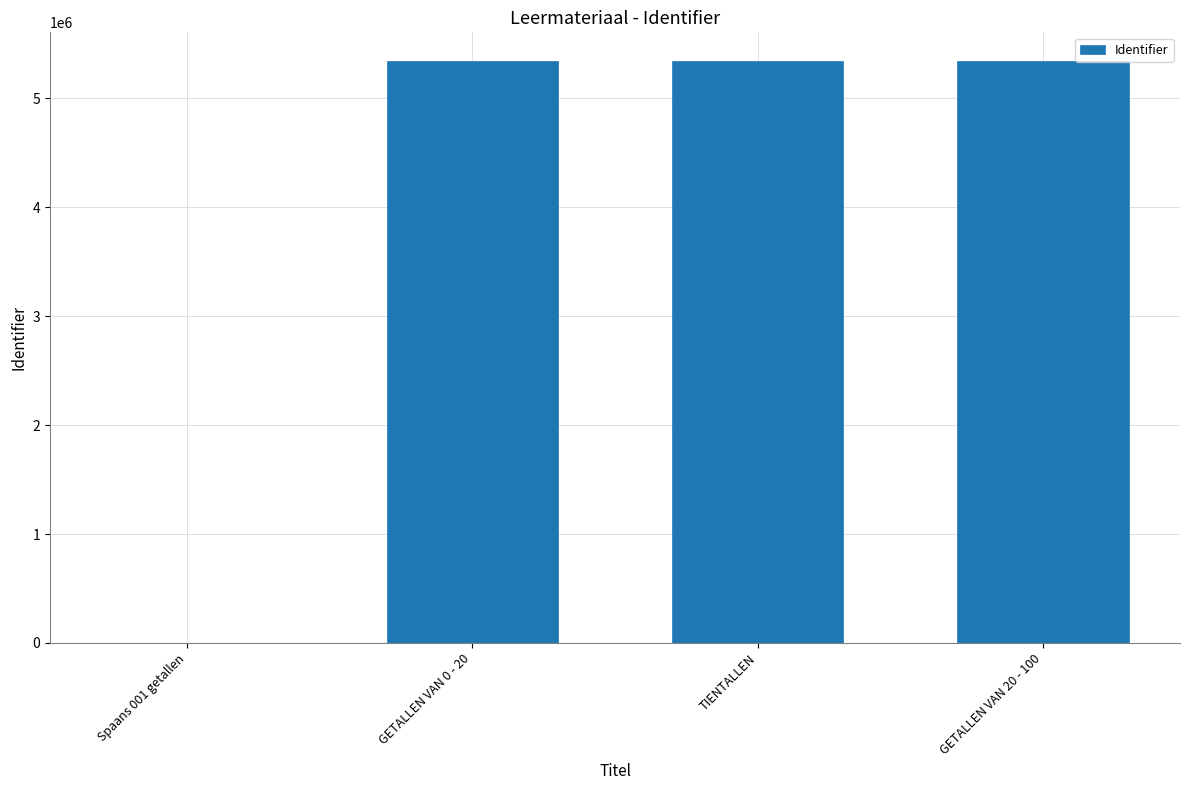

True or false: the data shows 8035737 at GETALLEN VAN 0 - 20.

False